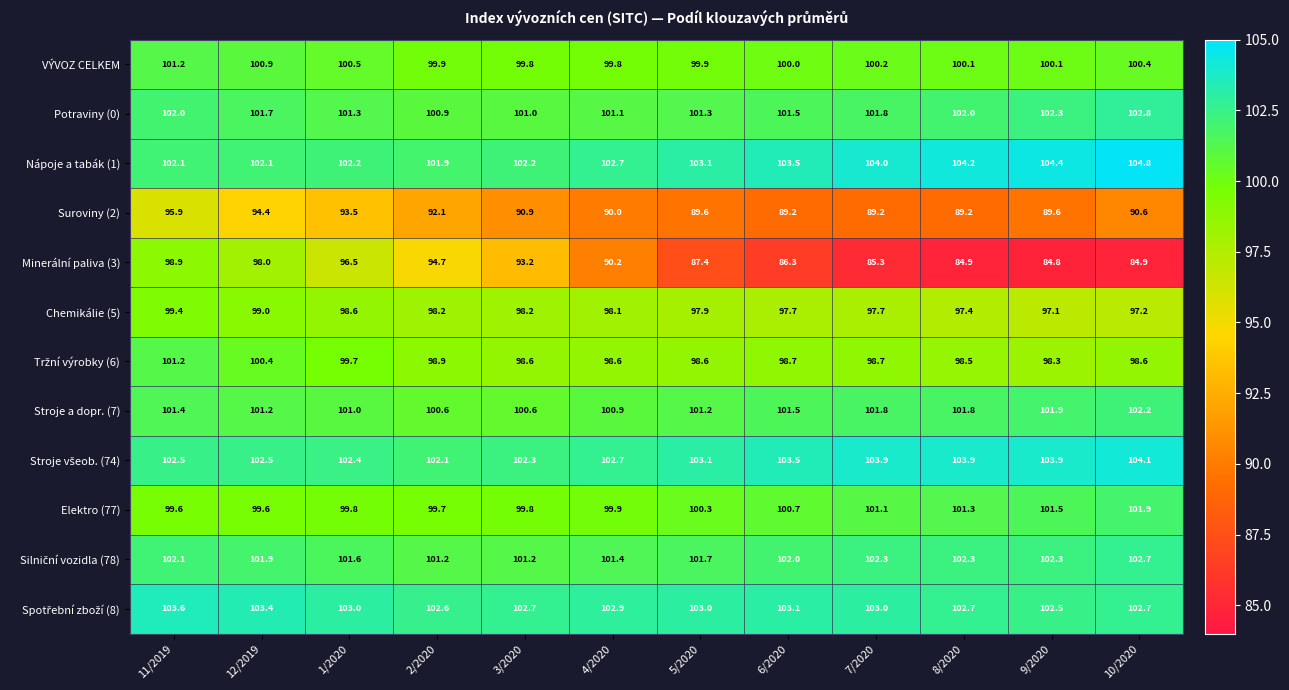

At which label does VÝVOZ CELKEM first exceed 100?

11/2019